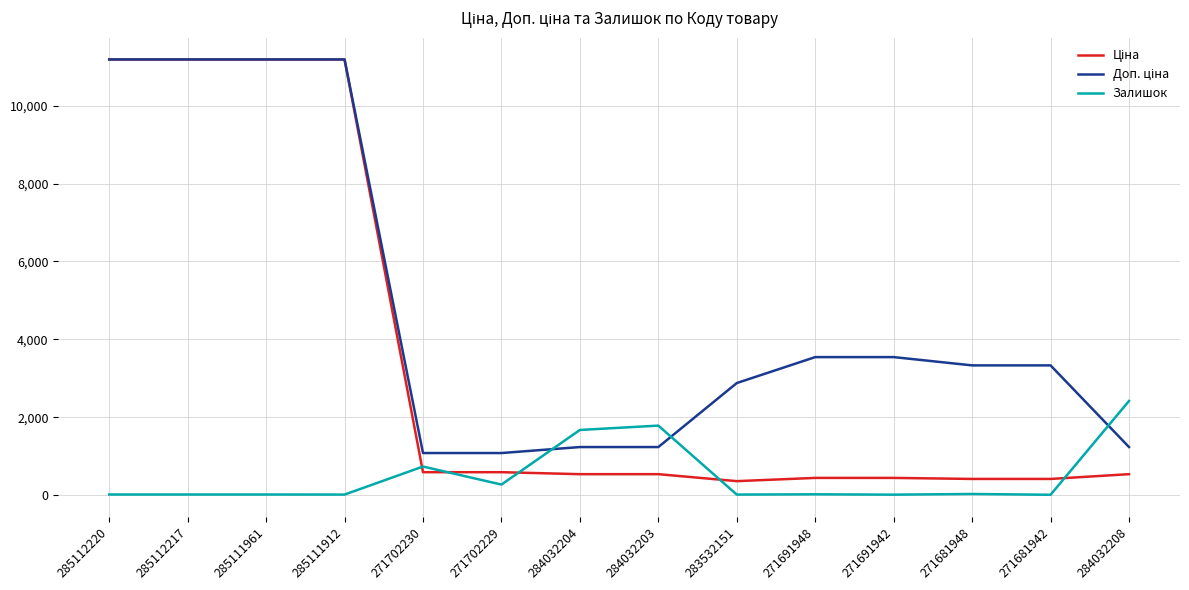

What position from the left is 271691948?

10